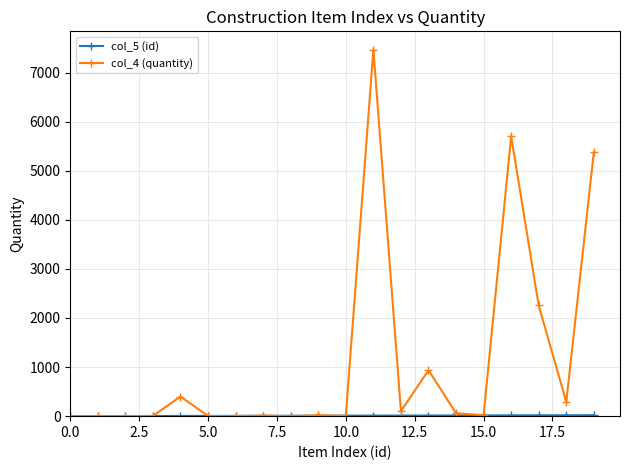

Which series has the largest total across all categories?

col_4 (quantity)